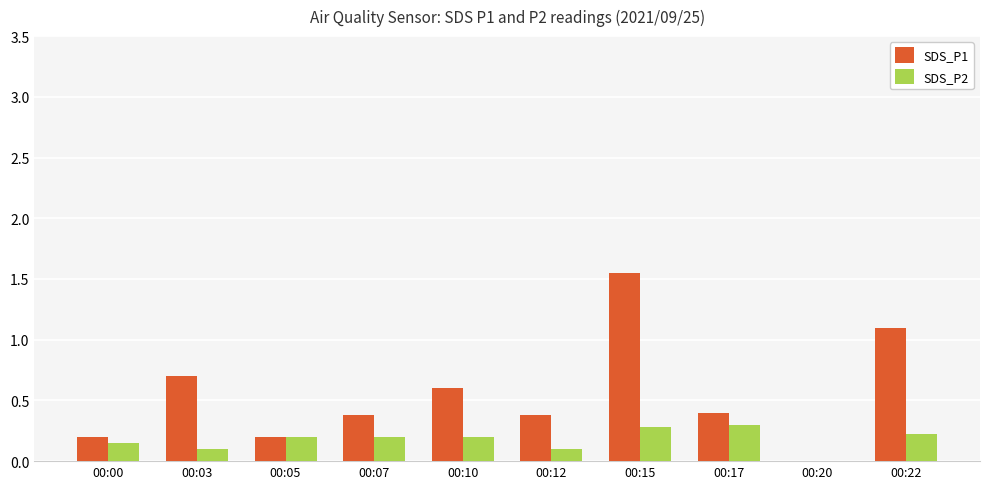

Which label corresponds to the largest value in the chart?

00:15